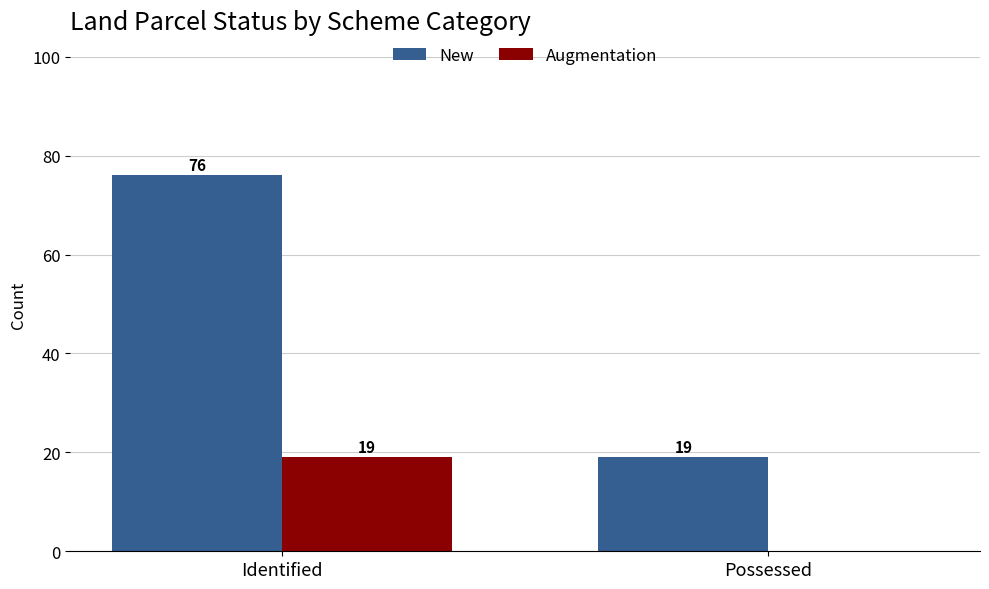

Between Identified and Possessed, which series saw the biggest shift?

New